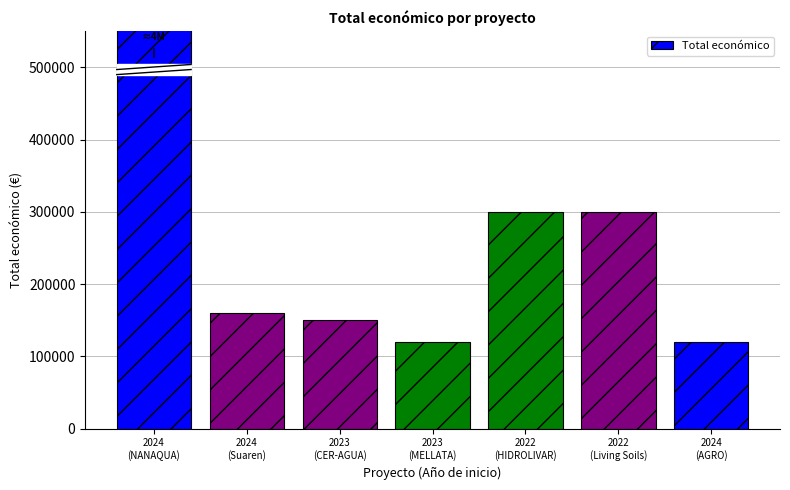

How many data points are above 160226?

3